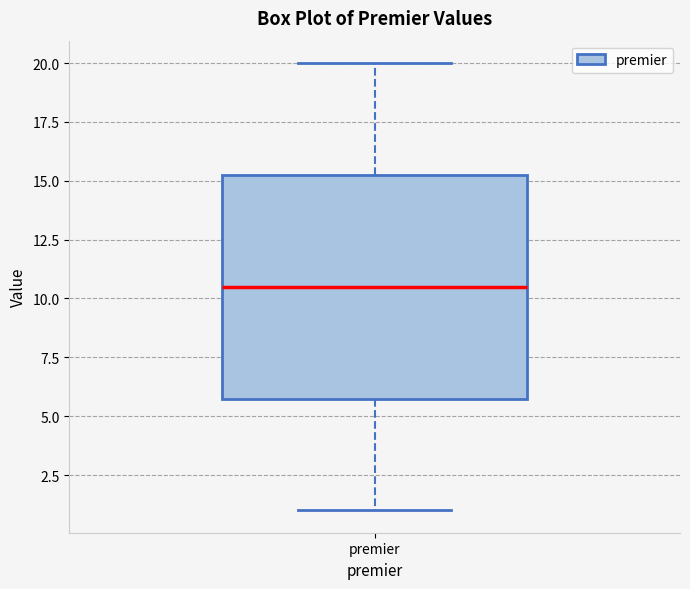

Read this box plot against the y-axis: the position of the median line, the range covered by the box, and the ends of both whiskers. The values are not printed on the chart, so give them approximately, as read against the axis.

median 10.5, box 6.0 to 15.5, whiskers 1.0 to 20.0